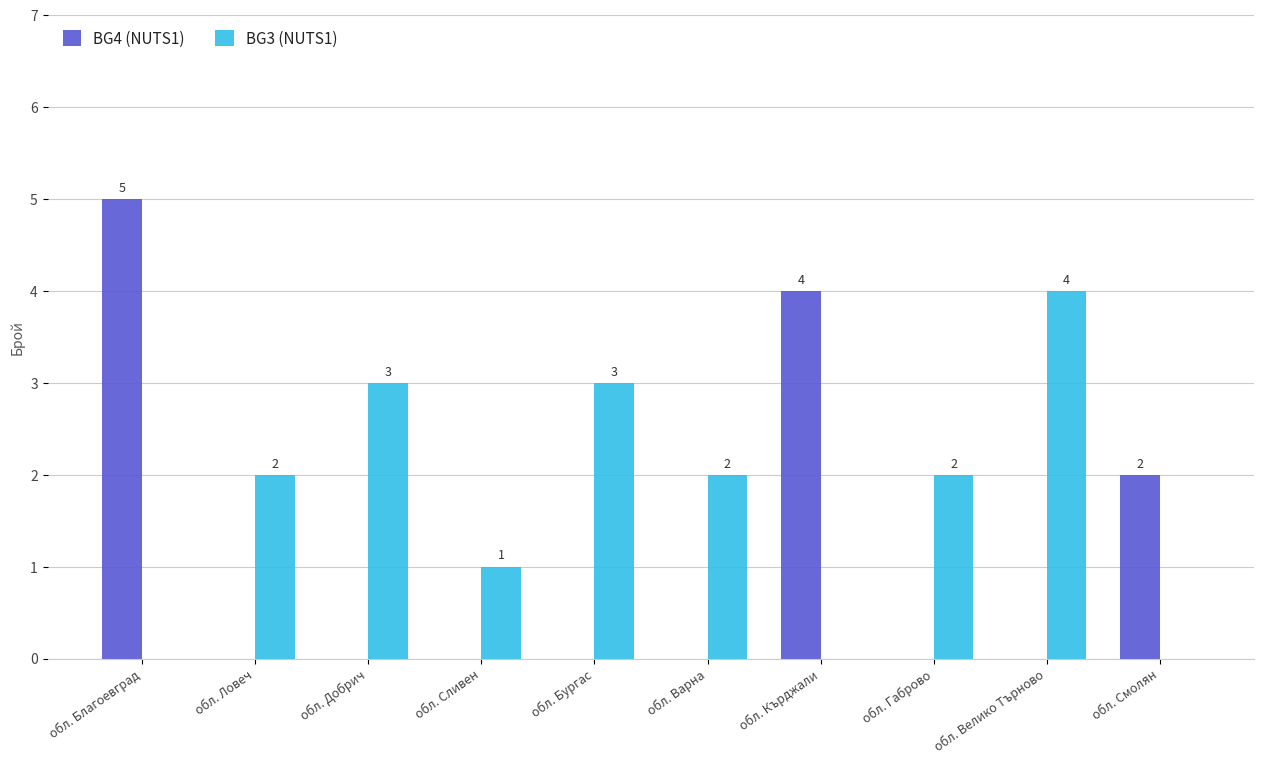

Does the chart contain stacked bars?

No